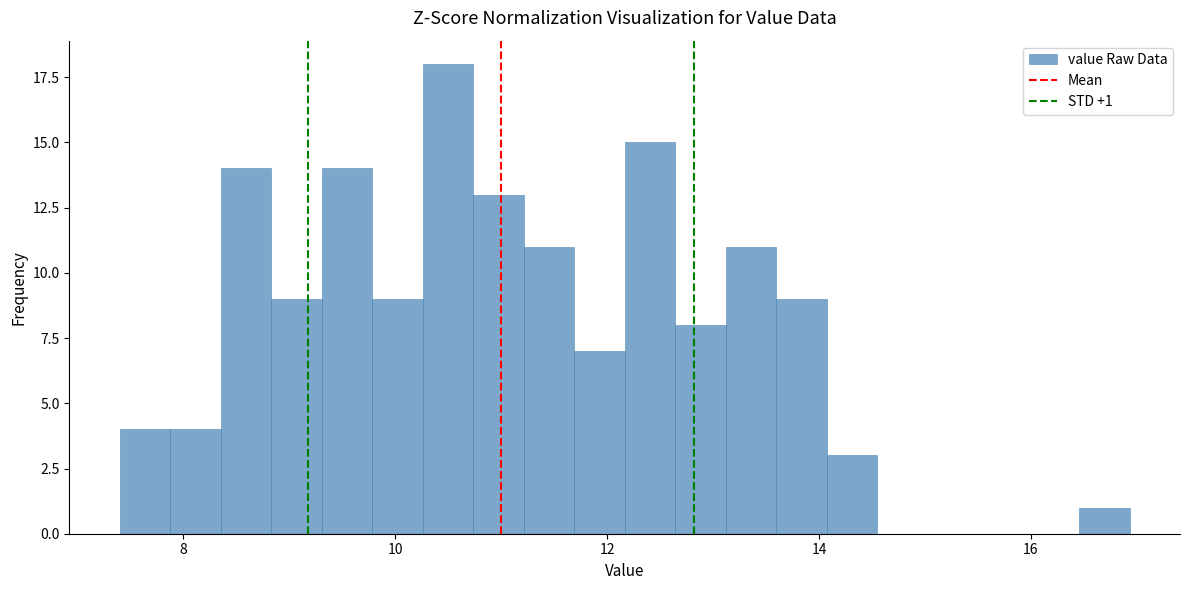

Around what value on the x-axis is the tallest bar? Give the approximate position of its centre, as read against the axis.

10.4